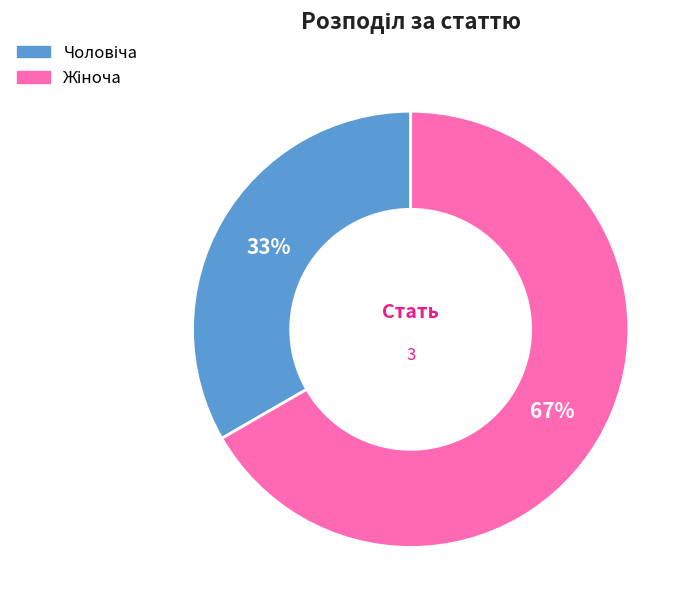

To the nearest percent, what is the average slice percentage?

50%